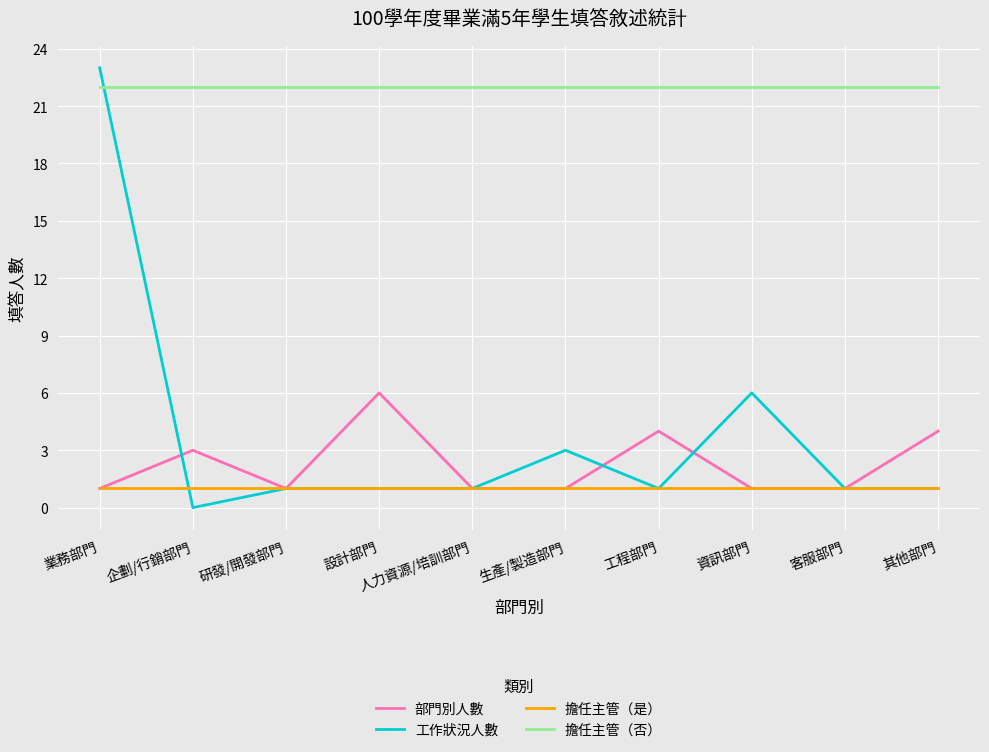

At how many categories does at least one series exceed 8?

10